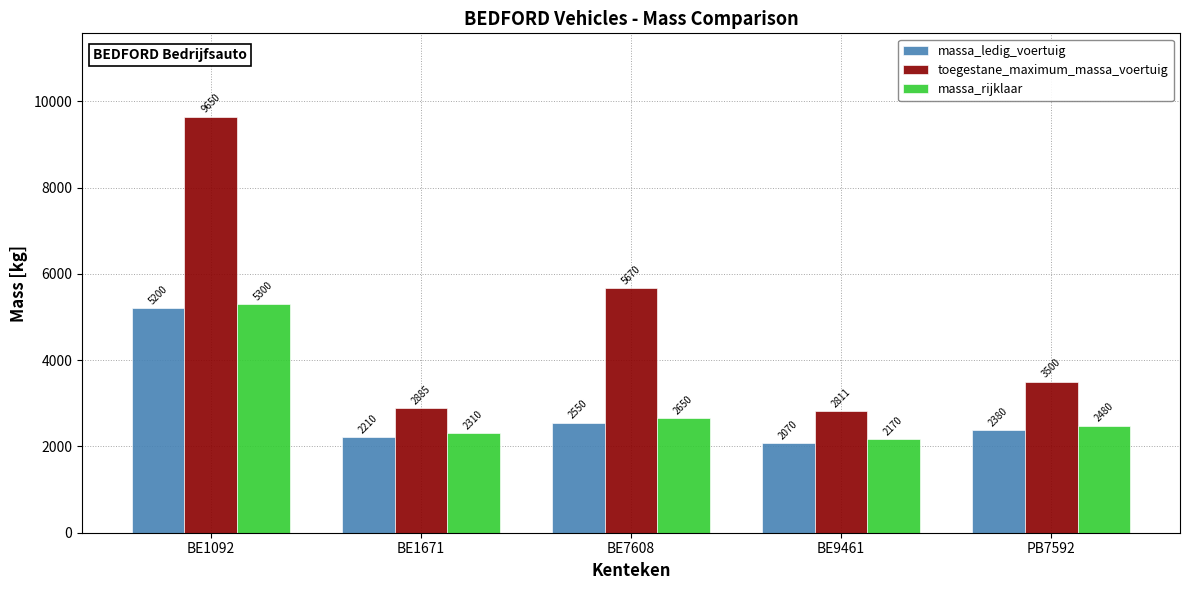

What is the total value across all series at PB7592?

8360